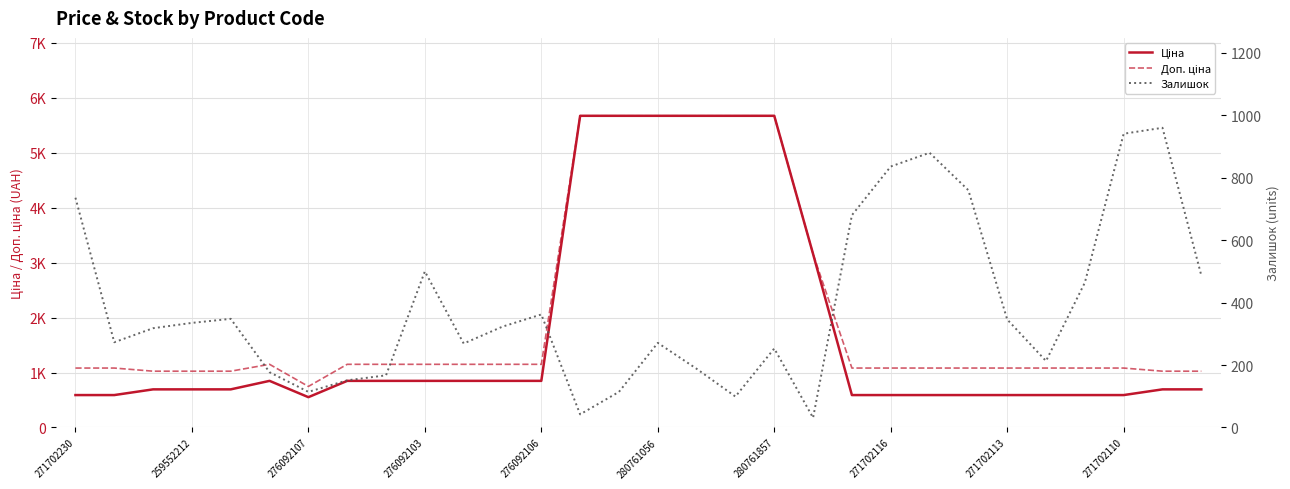

Reading right to left, transcribe all the data shown in this chart.

Ціна: 693.7	693.7	589.9	589.9	589.9	589.9	589.9	589.9	589.9	589.9	3157.9	5673.8	5673.8	5673.8	5673.8	5673.8	5673.8	848.4	848.4	848.4	848.4	848.4	848.4	551.5	848.4	693.7	693.7	693.7	589.9	589.9
Доп. ціна: 1024.6	1024.6	1081.7	1081.7	1081.7	1081.7	1081.7	1081.7	1081.7	1081.7	3158.0	5673.8	5673.8	5673.8	5673.8	5673.8	5673.8	1149.7	1149.7	1149.7	1149.7	1149.7	1149.7	747.0	1149.7	1024.6	1024.6	1024.6	1081.7	1081.7
Залишок: 487.0	960.0	941.0	464.0	213.0	346.0	760.0	880.0	836.0	680.0	31.0	253.0	99.0	188.0	271.0	114.0	42.0	362.0	323.0	269.0	500.0	167.0	151.0	114.0	177.0	348.0	335.0	318.0	273.0	736.0